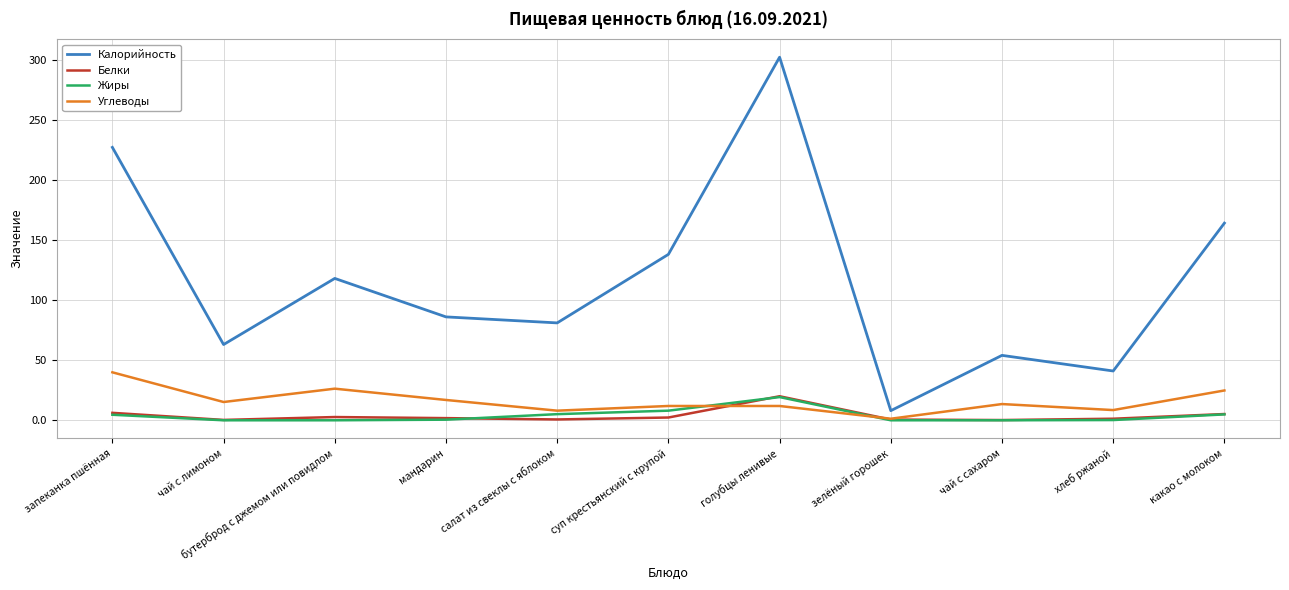

Does the chart have visible grid lines?

Yes